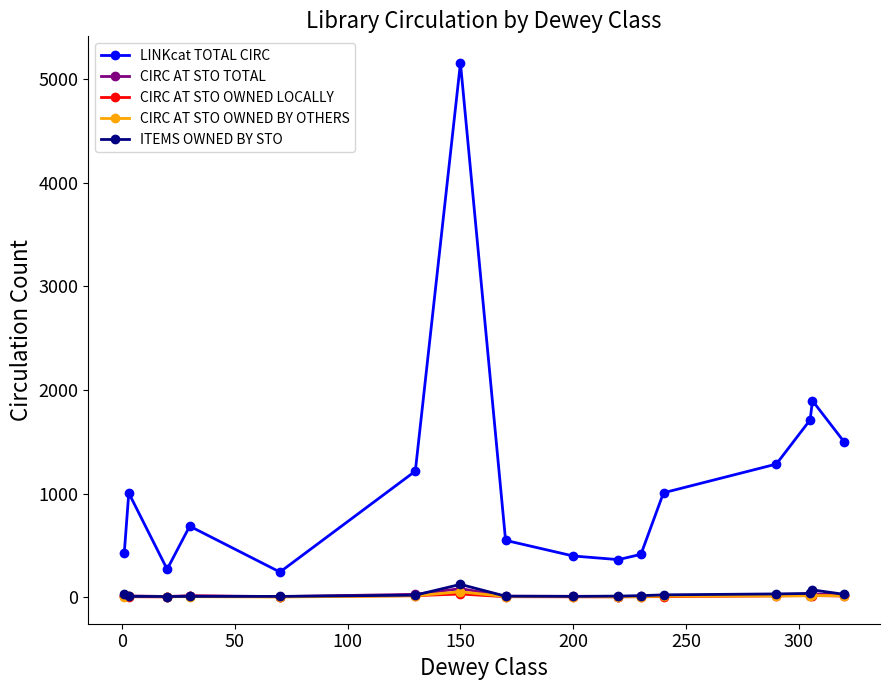

Which series has the largest total across all categories?

LINKcat TOTAL CIRC